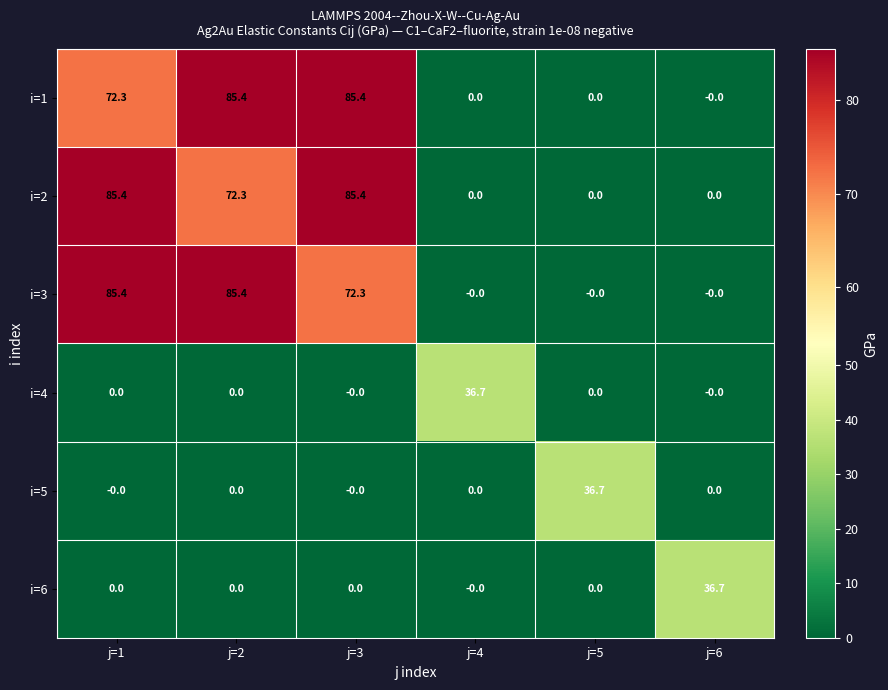

At how many categories does at least one series exceed 83?

3